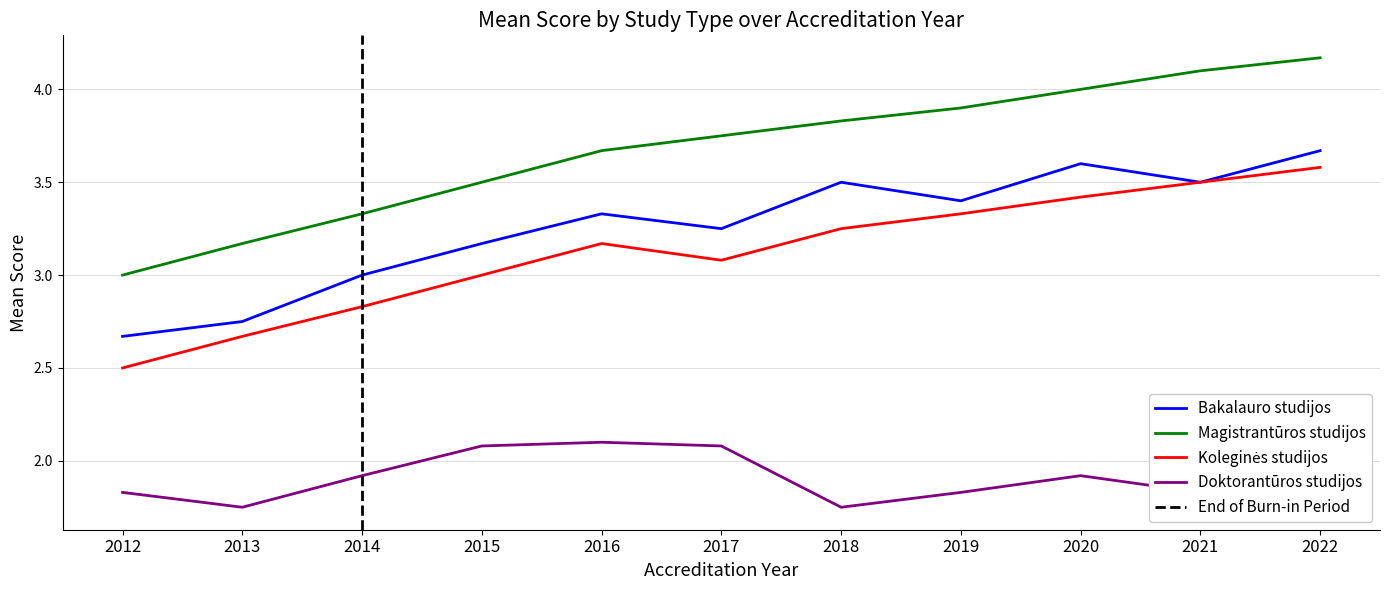

The Koleginės studijos series shows 3.5 at 2021. True or false?

True